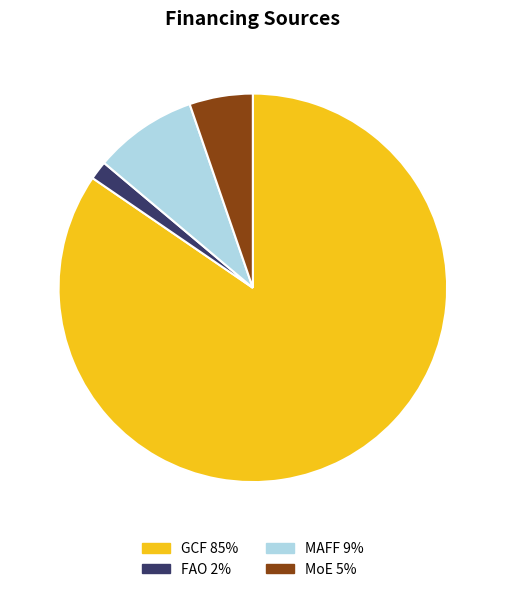

What is the ratio of the value at FAO to the value at MAFF?

0.2